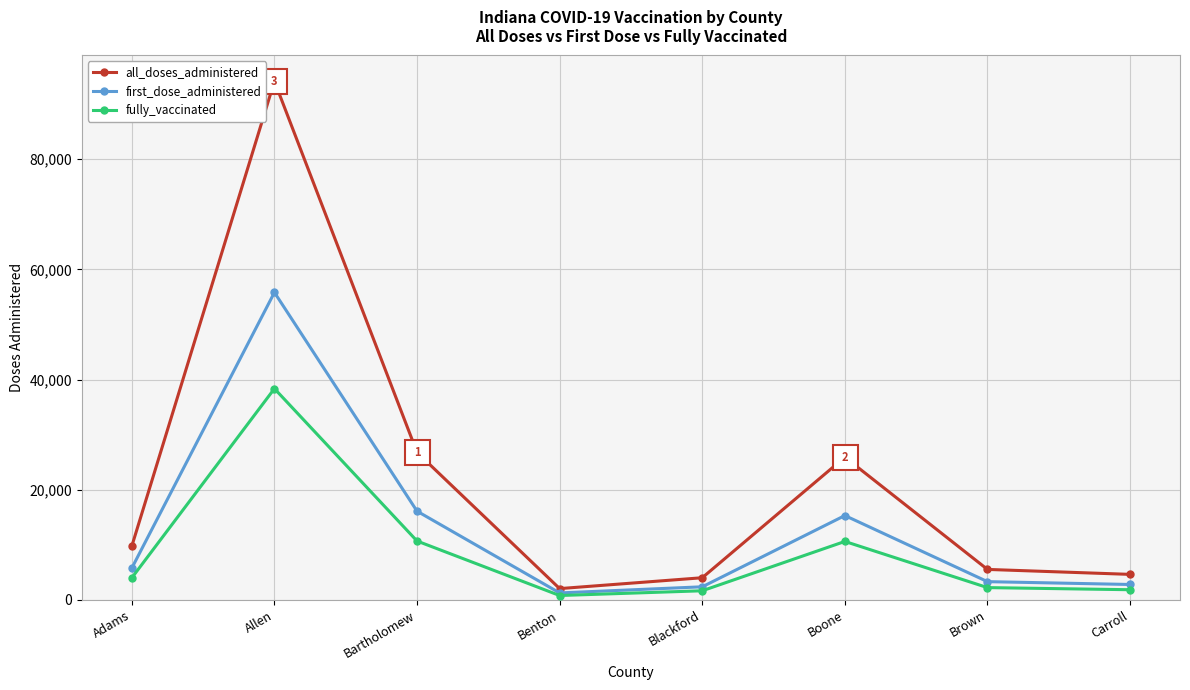

What value does the fully_vaccinated series have at Boone?

10602